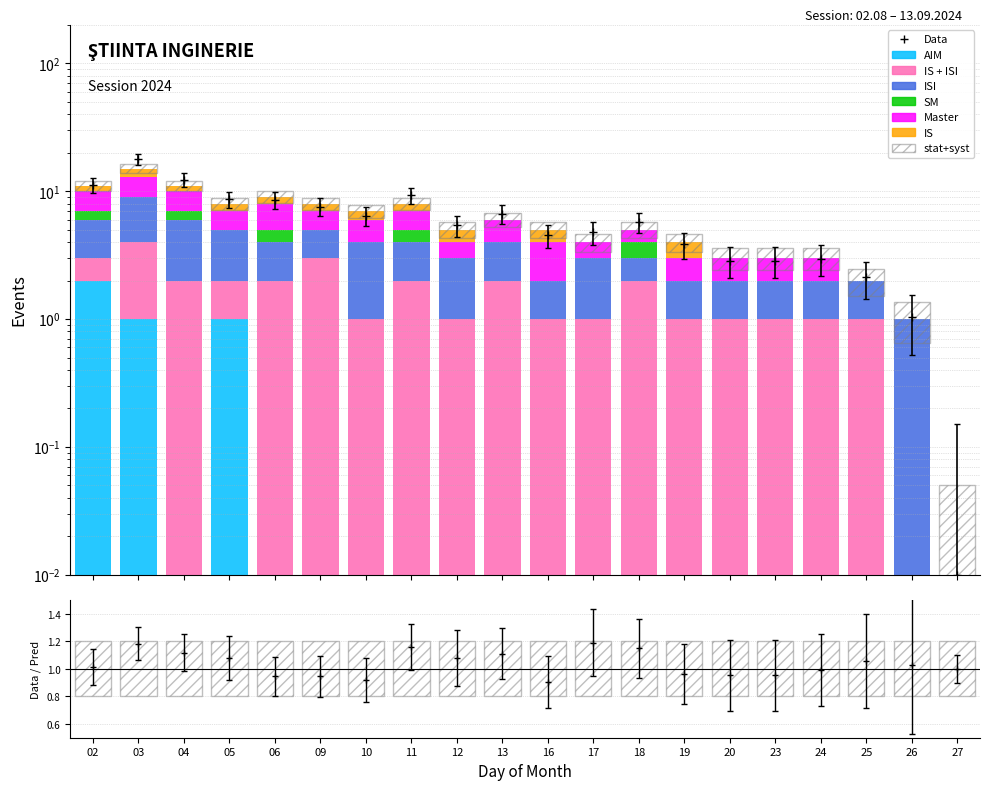

Reading left to right, transcribe all the data shown in this chart.

AIM: 2	1	0	1	0	0	0	0	0	0	0	0	0	0	0	0	0	0	0	0
IS + ISI: 1	3	2	1	2	3	1	2	1	2	1	1	2	1	1	1	1	1	0	0
ISI: 3	5	4	3	2	2	3	2	2	2	1	2	1	1	1	1	1	1	1	0
SM: 1	0	1	0	1	0	0	1	0	0	0	0	1	0	0	0	0	0	0	0
Master: 3	4	3	2	3	2	2	2	1	2	2	1	1	1	1	1	1	0	0	0
IS: 1	2	1	1	1	1	1	1	1	0	1	0	0	1	0	0	0	0	0	0